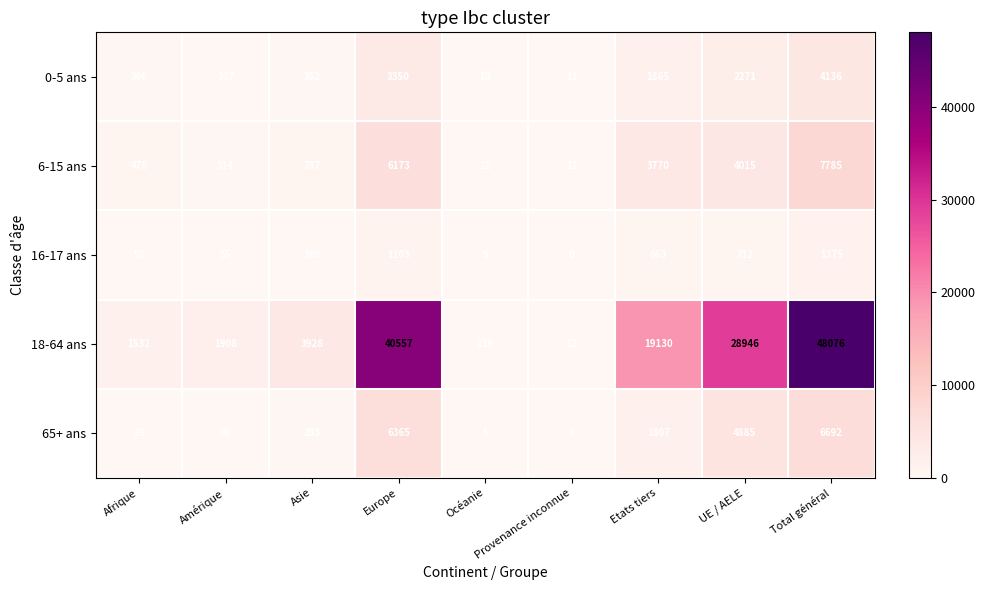

How many values in the 0-5 ans series are below 352?

4